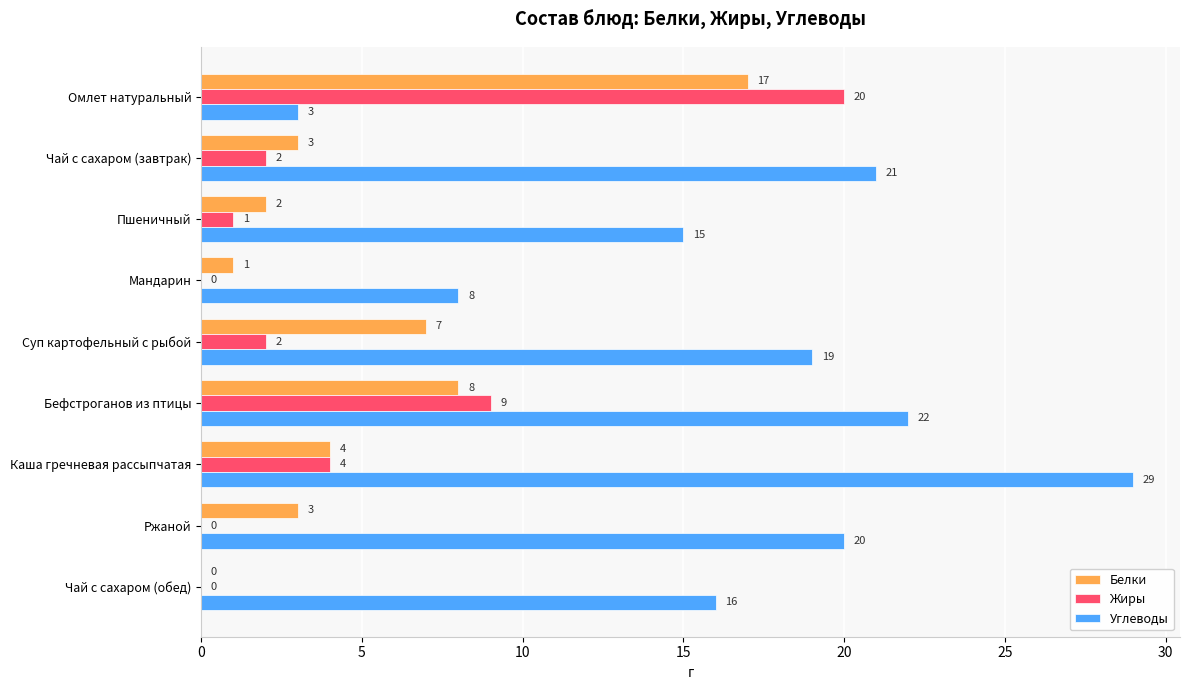

At which category is the sum across all series the highest?

Омлет натуральный